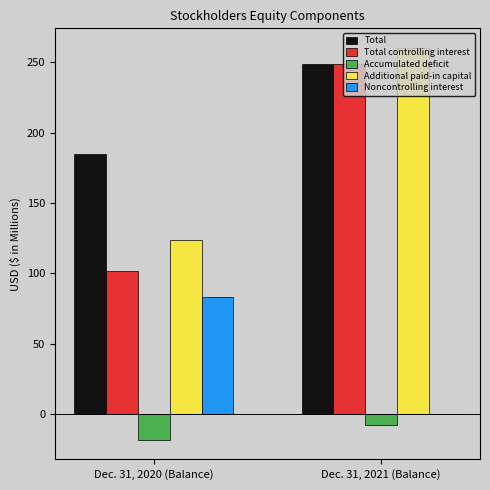

Reading right to left, list all the values displayed in this chart.

Total: Dec. 31, 2021 (Balance)=248.7	Dec. 31, 2020 (Balance)=184.8
Total controlling interest: Dec. 31, 2021 (Balance)=248.7	Dec. 31, 2020 (Balance)=101.9
Accumulated deficit: Dec. 31, 2021 (Balance)=-8.0	Dec. 31, 2020 (Balance)=-18.4
Additional paid-in capital: Dec. 31, 2021 (Balance)=260.2	Dec. 31, 2020 (Balance)=123.9
Noncontrolling interest: Dec. 31, 2021 (Balance)=0.0	Dec. 31, 2020 (Balance)=82.9